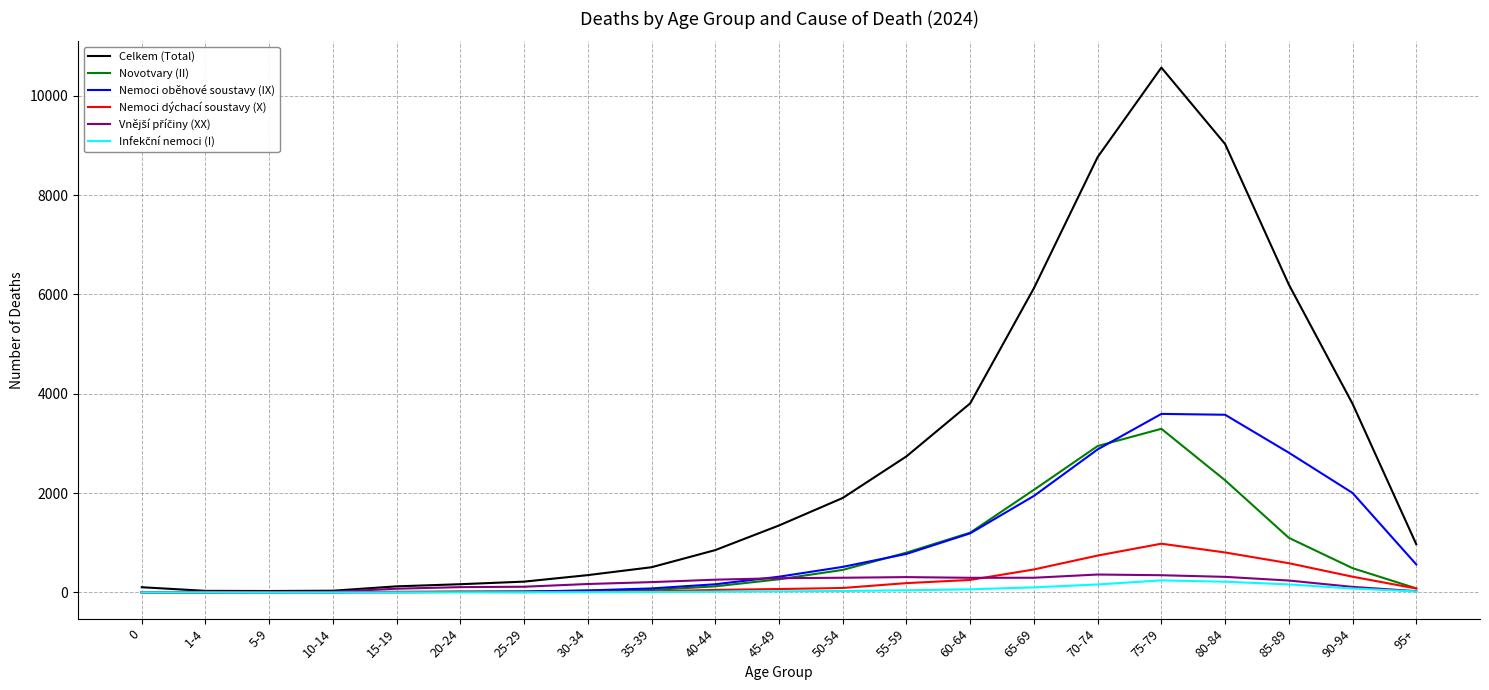

The value of Novotvary (II) at 85-89 is 1559. True or false?

False